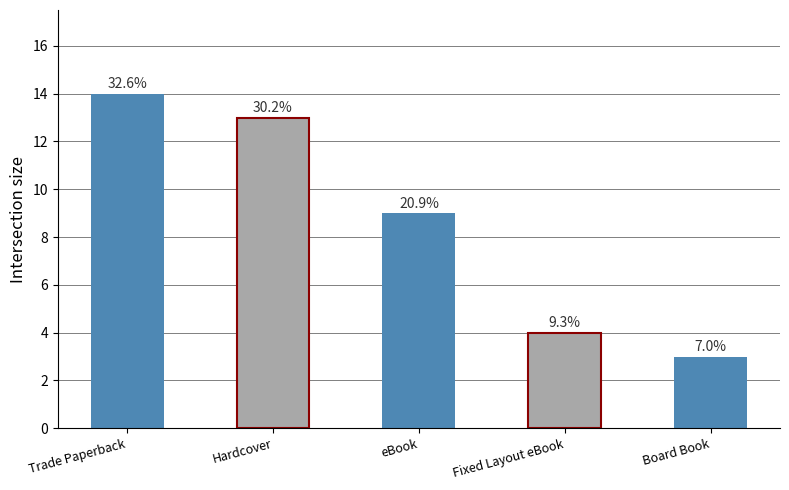

The value at Board Book is 3. True or false?

True